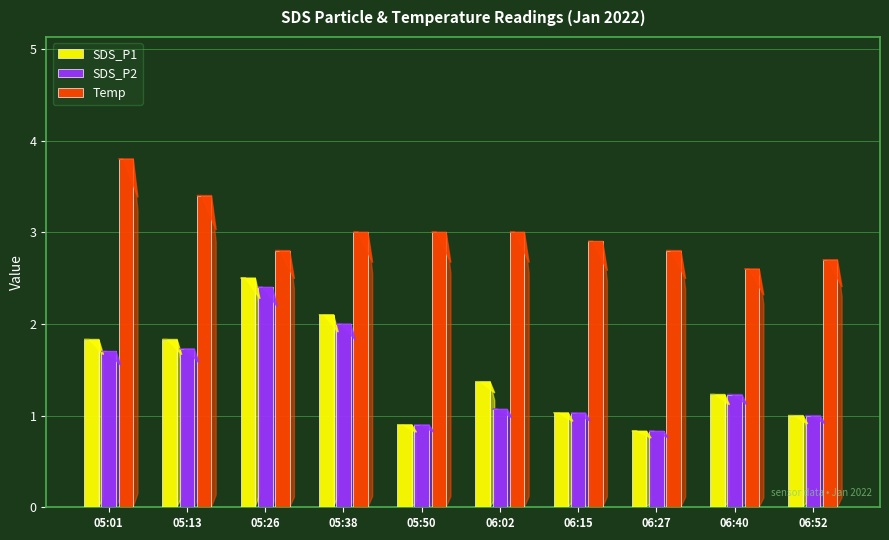

Reading right to left, extract all data points from this chart.

SDS_P1: 1.0	1.2	0.8	1.0	1.4	0.9	2.1	2.5	1.8	1.8
SDS_P2: 1.0	1.2	0.8	1.0	1.1	0.9	2.0	2.4	1.7	1.7
Temp: 2.7	2.6	2.8	2.9	3.0	3.0	3.0	2.8	3.4	3.8